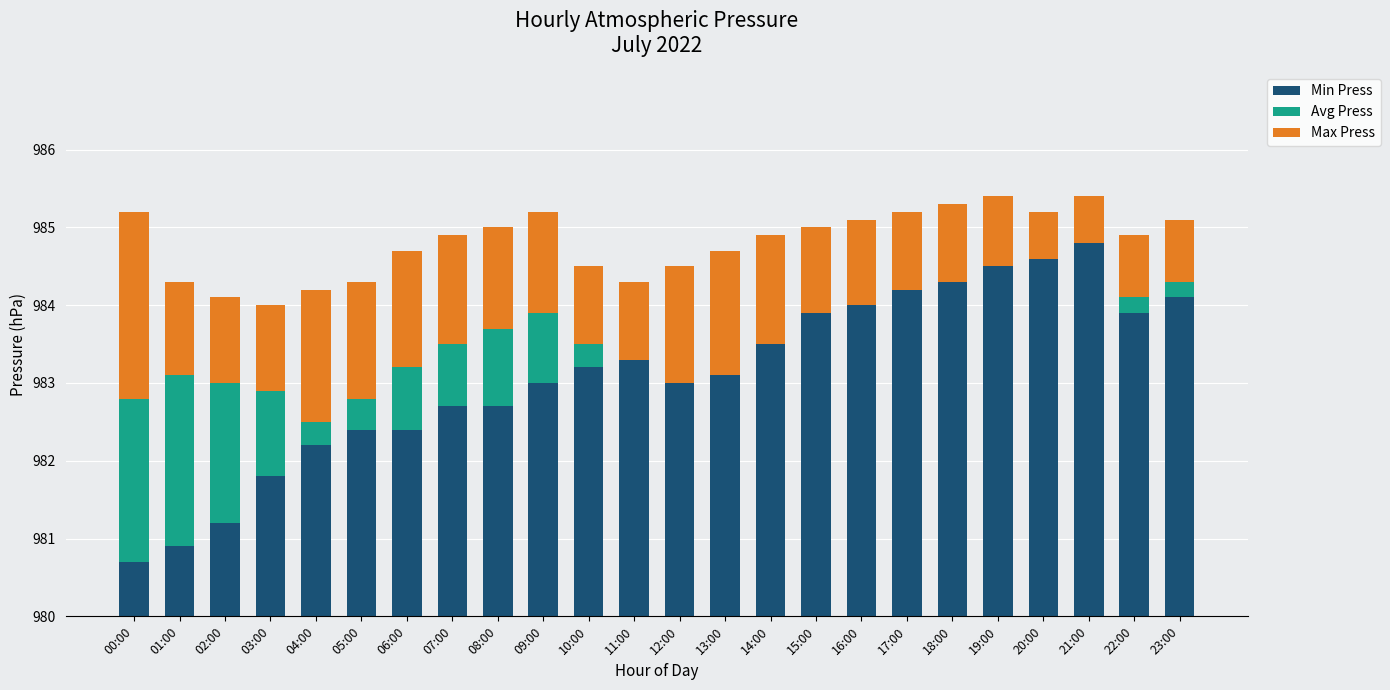

Is it true that Avg Press equals 1.6 at 17:00?

False